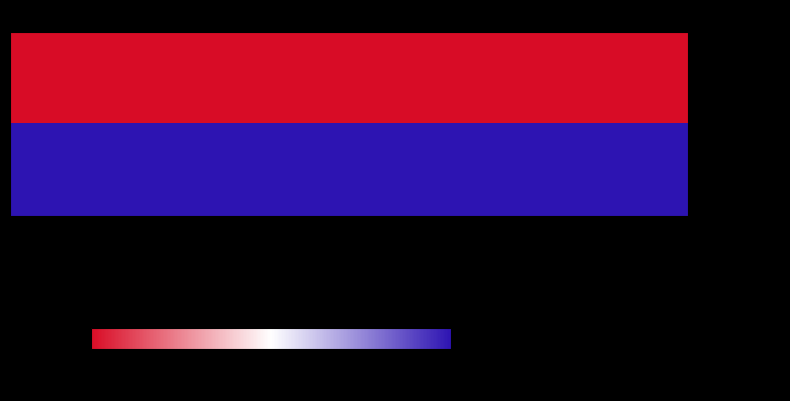

Between 1 and -1, which is larger?

1